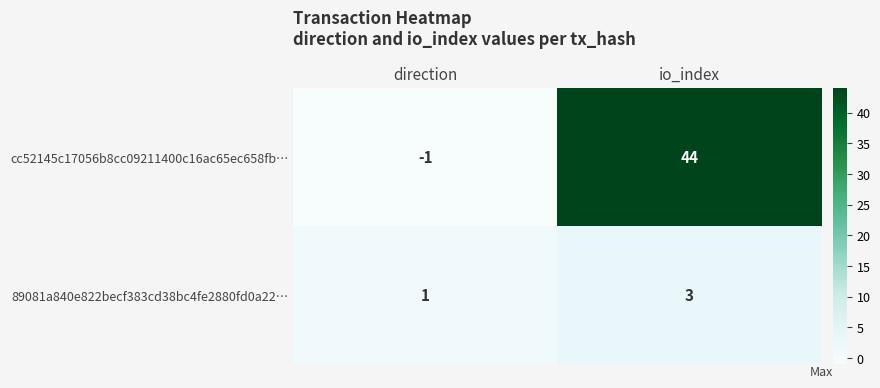

List the series in order of their peak value, lowest first.

89081a840e822becf383cd38bc4fe2880fd0a22…, cc52145c17056b8cc09211400c16ac65ec658fb…